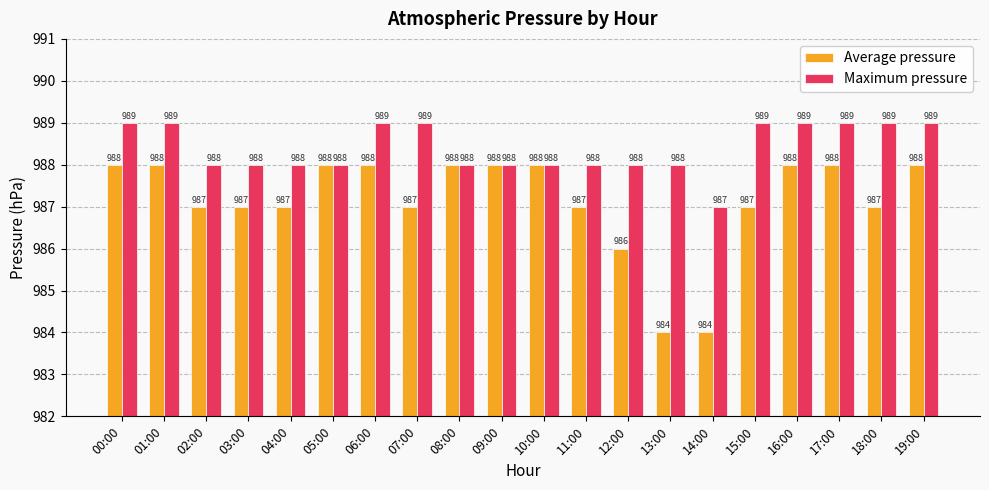

What is the label of the 11th bar from the right?

09:00